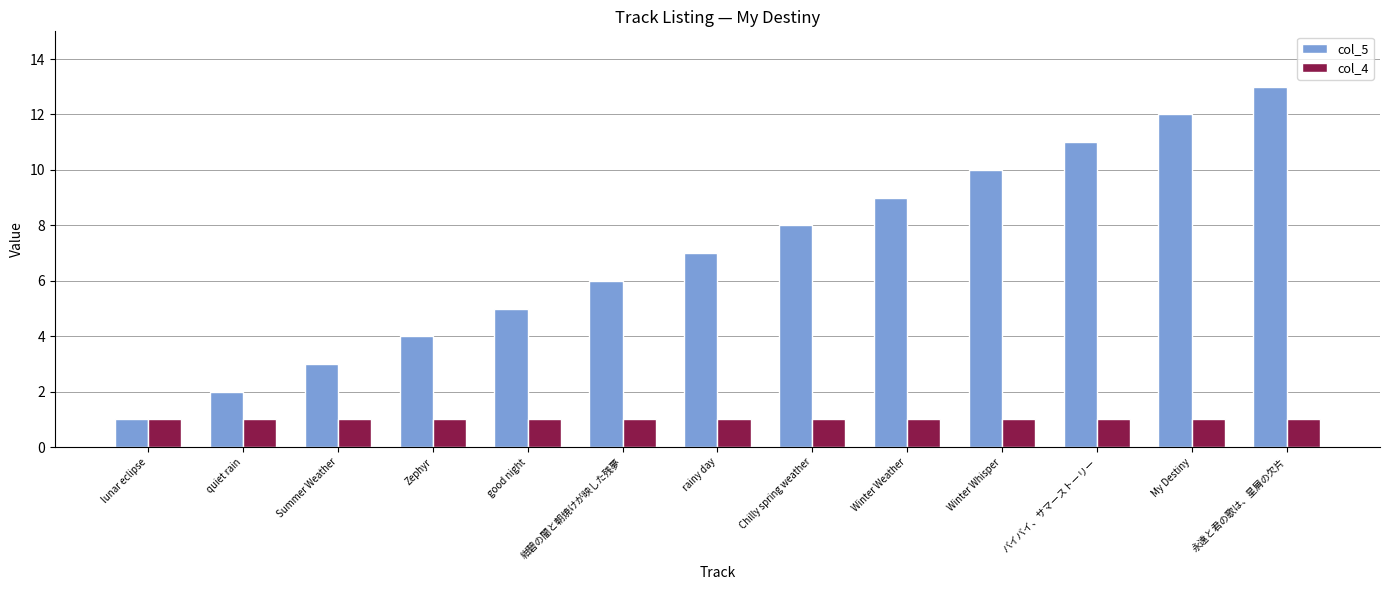

At Winter Whisper, list the series in order from smallest to largest.

col_4, col_5